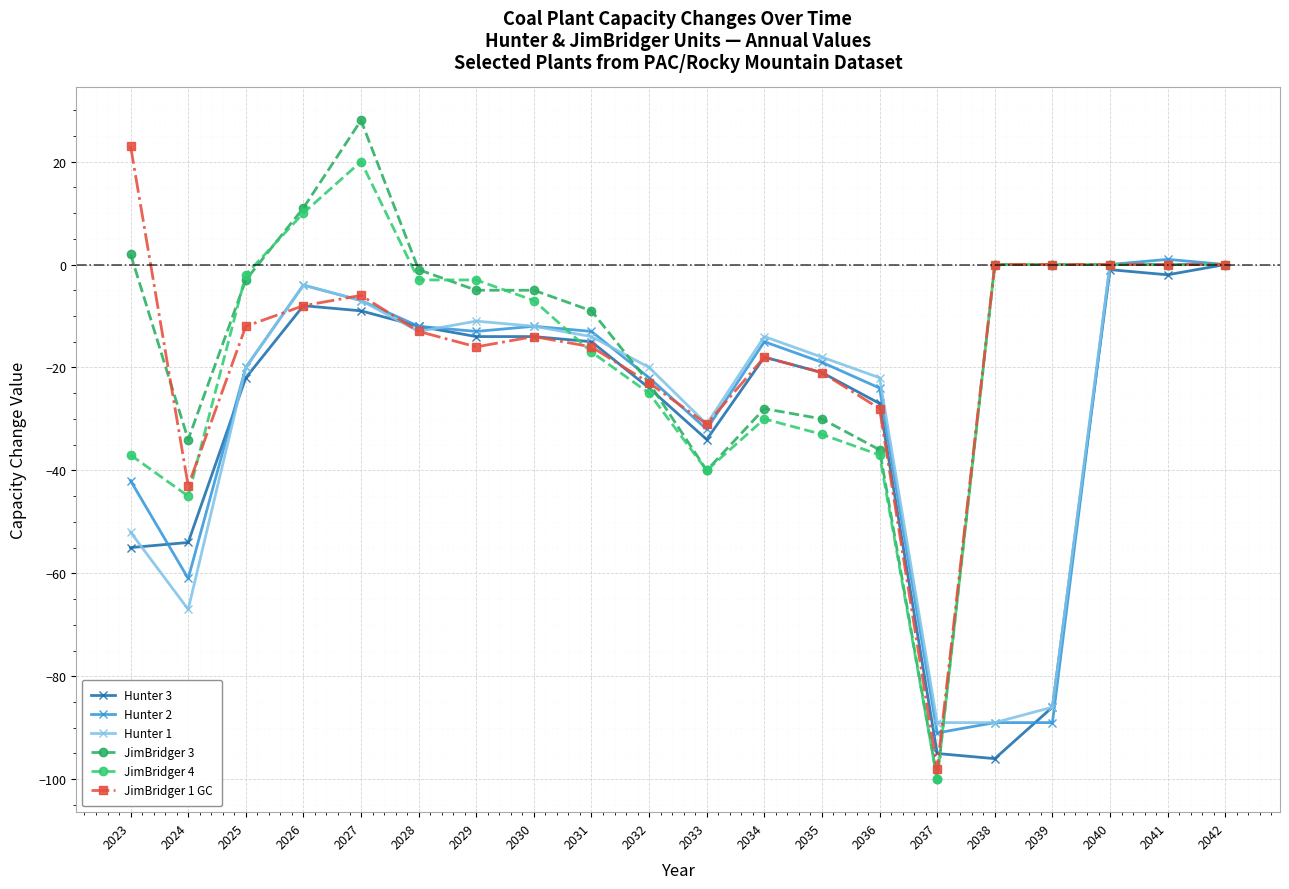

Reading left to right, extract all data points from this chart.

Hunter 3: 2023=-55	2024=-54	2025=-22	2026=-8	2027=-9	2028=-12	2029=-14	2030=-14	2031=-15	2032=-24	2033=-34	2034=-18	2035=-21	2036=-27	2037=-95	2038=-96	2039=-86	2040=-1	2041=-2	2042=0
Hunter 2: 2023=-42	2024=-61	2025=-20	2026=-4	2027=-7	2028=-12	2029=-13	2030=-12	2031=-13	2032=-22	2033=-32	2034=-15	2035=-19	2036=-24	2037=-91	2038=-89	2039=-89	2040=0	2041=1	2042=0
Hunter 1: 2023=-52	2024=-67	2025=-20	2026=-4	2027=-7	2028=-13	2029=-11	2030=-12	2031=-14	2032=-20	2033=-31	2034=-14	2035=-18	2036=-22	2037=-89	2038=-89	2039=-86	2040=0	2041=0	2042=0
JimBridger 3: 2023=2	2024=-34	2025=-3	2026=11	2027=28	2028=-1	2029=-5	2030=-5	2031=-9	2032=-23	2033=-40	2034=-28	2035=-30	2036=-36	2037=-100	2038=0	2039=0	2040=0	2041=0	2042=0
JimBridger 4: 2023=-37	2024=-45	2025=-2	2026=10	2027=20	2028=-3	2029=-3	2030=-7	2031=-17	2032=-25	2033=-40	2034=-30	2035=-33	2036=-37	2037=-100	2038=0	2039=0	2040=0	2041=0	2042=0
JimBridger 1 GC: 2023=23	2024=-43	2025=-12	2026=-8	2027=-6	2028=-13	2029=-16	2030=-14	2031=-16	2032=-23	2033=-31	2034=-18	2035=-21	2036=-28	2037=-98	2038=0	2039=0	2040=0	2041=0	2042=0